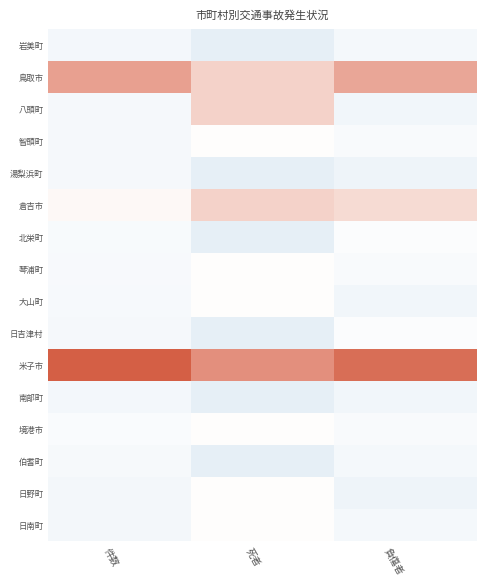

Rank the series by their maximum value, from highest to lowest.

米子市, 鳥取市, 八頭町, 倉吉市, 智頭町, 琴浦町, 大山町, 境港市, 日野町, 日南町, 北栄町, 日吉津村, 伯耆町, 湯梨浜町, 岩美町, 南部町